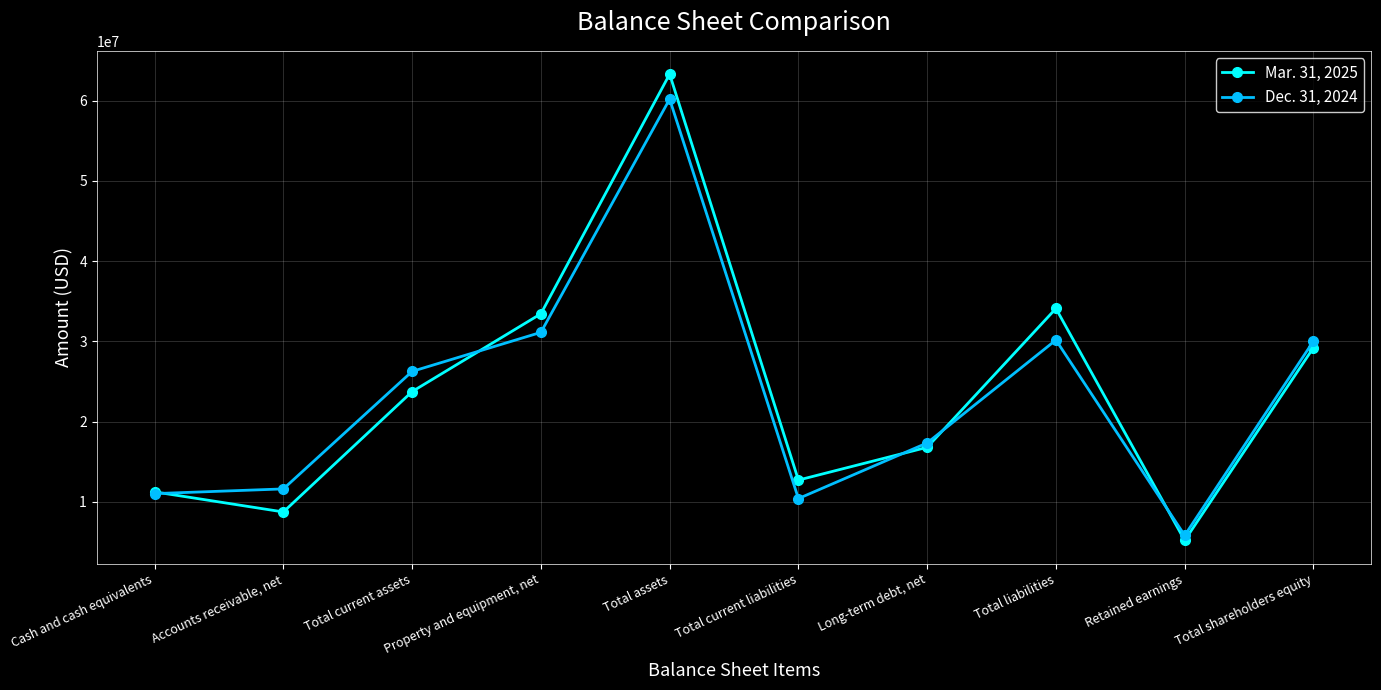

Which series has the largest range (max minus min)?

Mar. 31, 2025